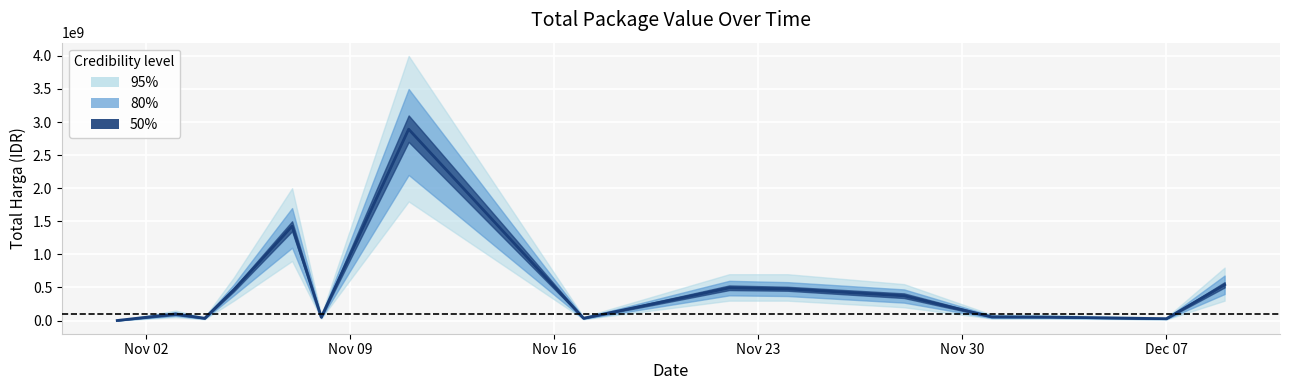

What is the average value?

467957401